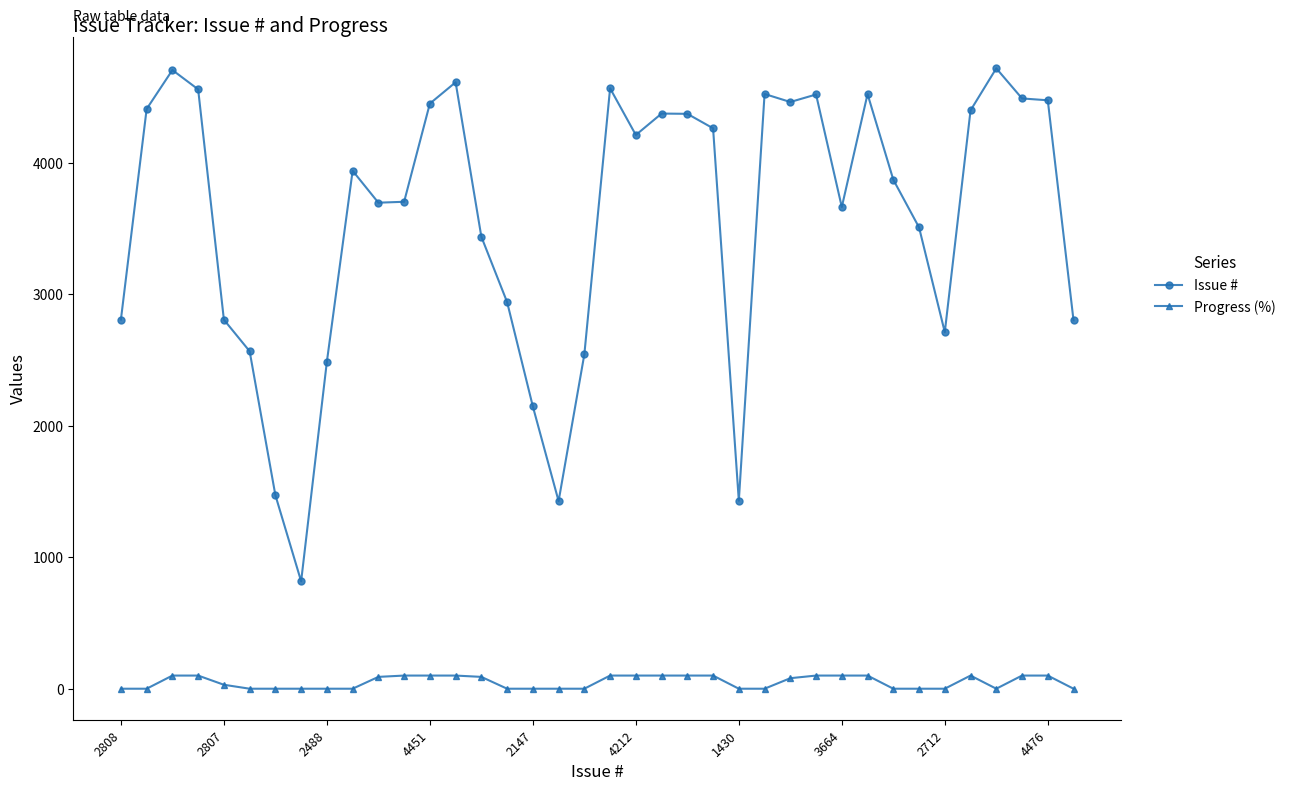

How many Progress (%) values are between 0 and 100?

38